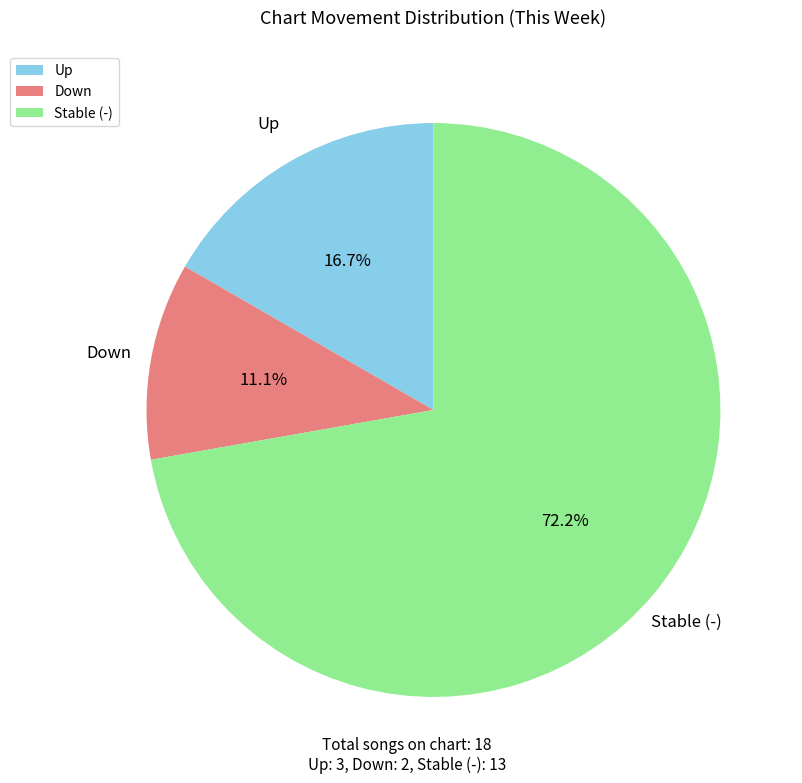

Between Down and Up, which is larger?

Up